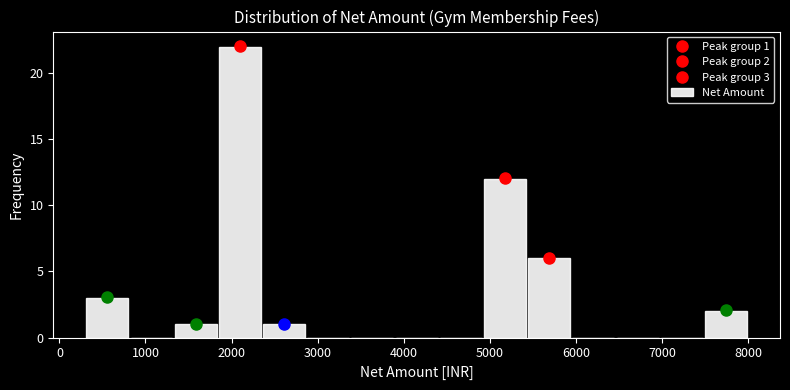

Over which range of the x-axis is the bar tallest?

1800 to 2400